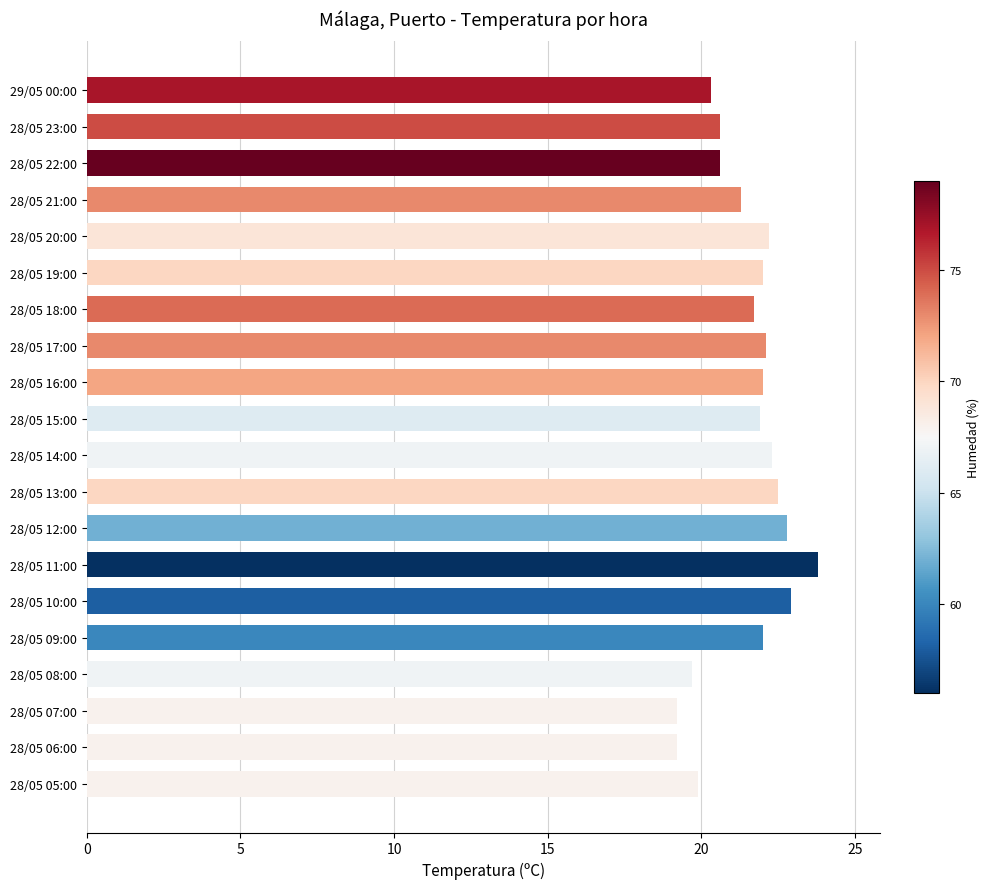

What is the greatest value displayed?

23.8